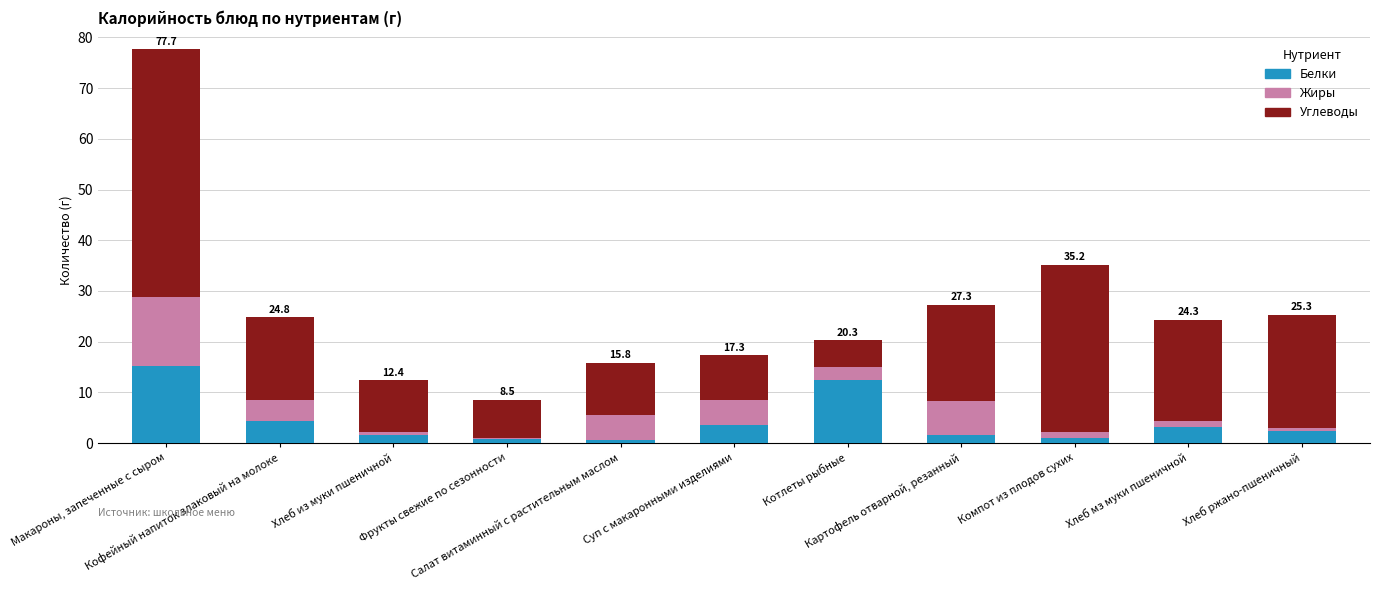

What is the sum of all Белки values?

46.5